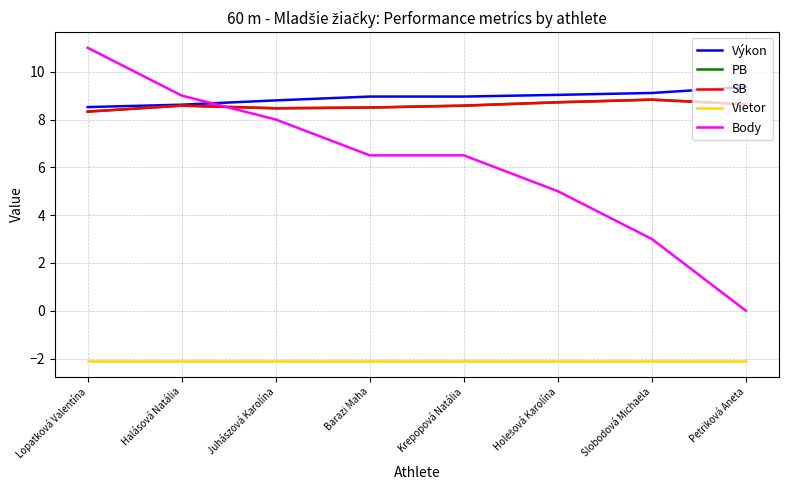

What is the smallest value displayed?

-2.1